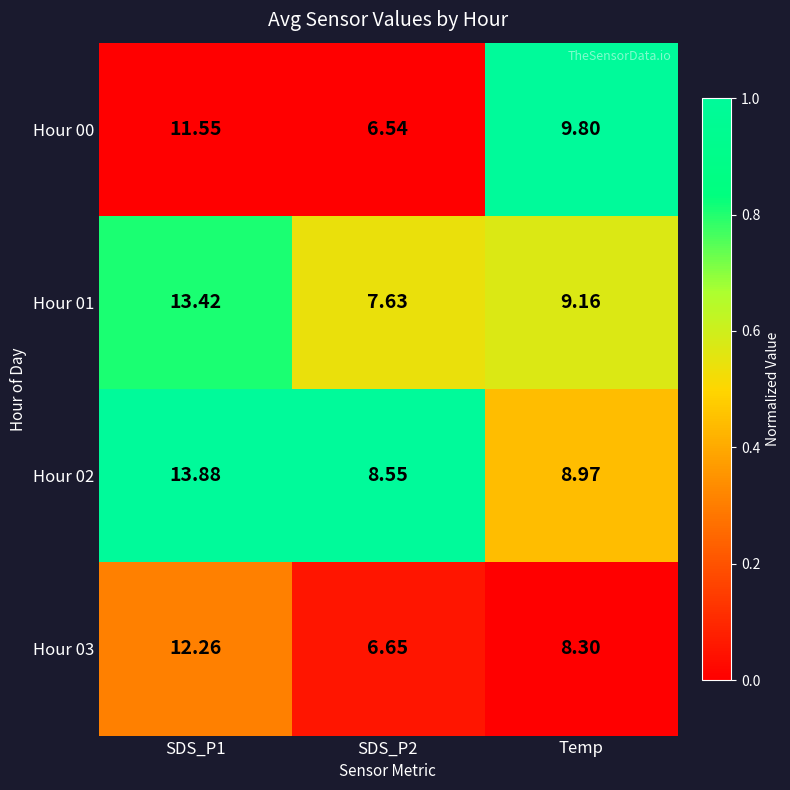

Count the number of data series in this chart.

4